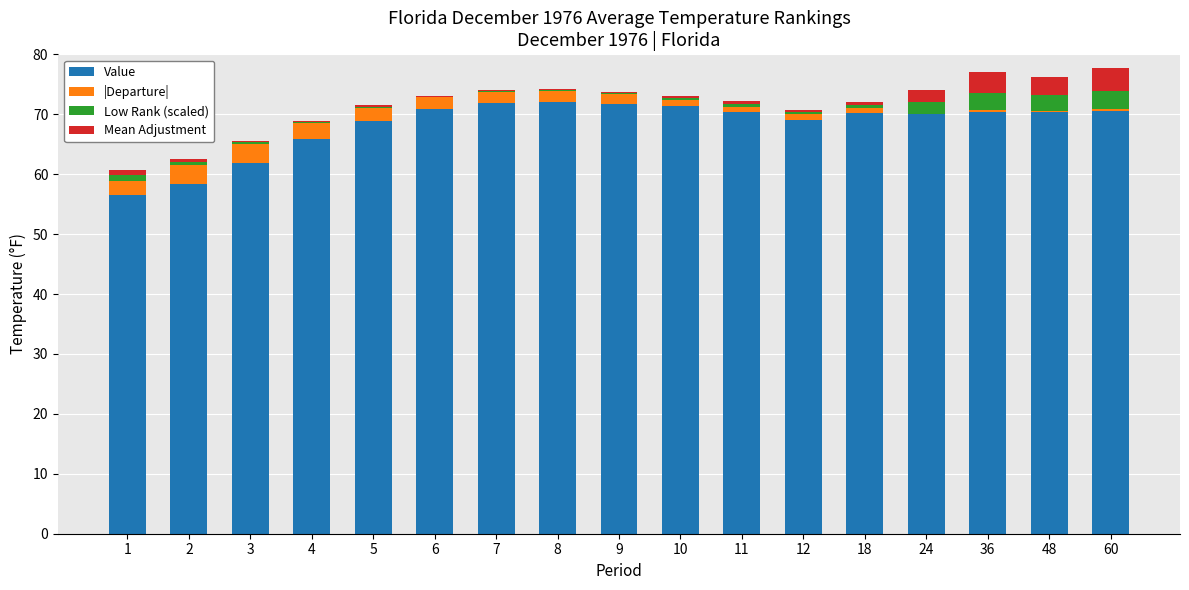

The value of Value at 18 is 70.2. True or false?

True